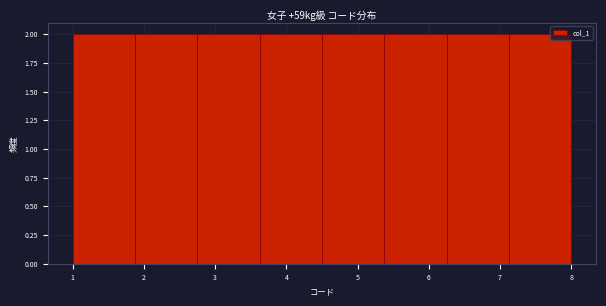

Reading left to right, list every bar in this chart as the range it spans on the x-axis followed by its height. Neither the bar edges nor the heights are printed on the chart, so give them approximately, as read against the axes.

1.0 to 1.9: 2
1.9 to 2.8: 2
2.8 to 3.6: 2
3.6 to 4.5: 2
4.5 to 5.4: 2
5.4 to 6.3: 2
6.3 to 7.1: 2
7.1 to 8.0: 2